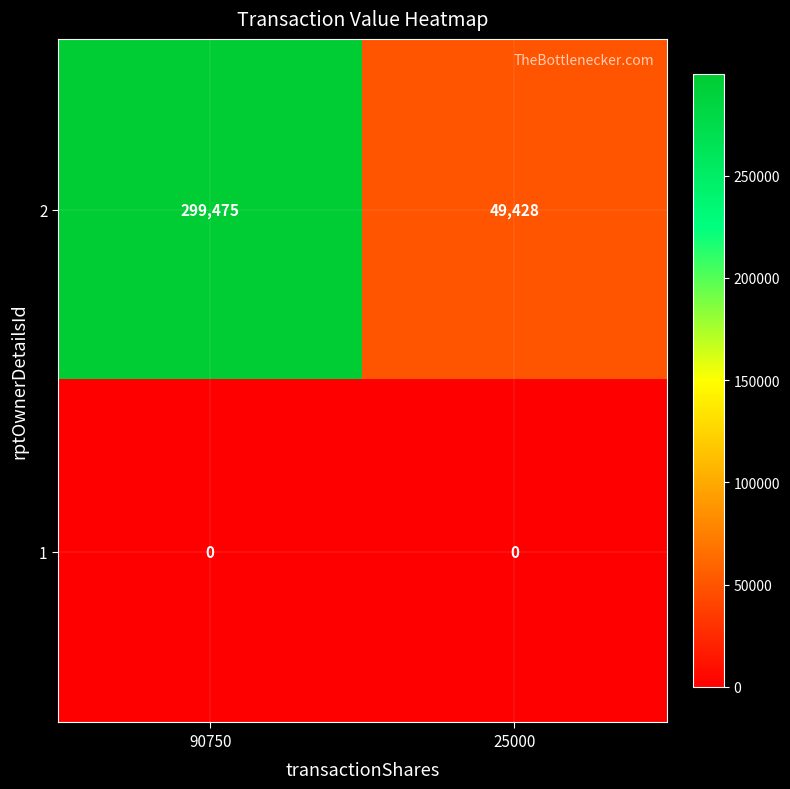

Which series has the largest range (max minus min)?

2